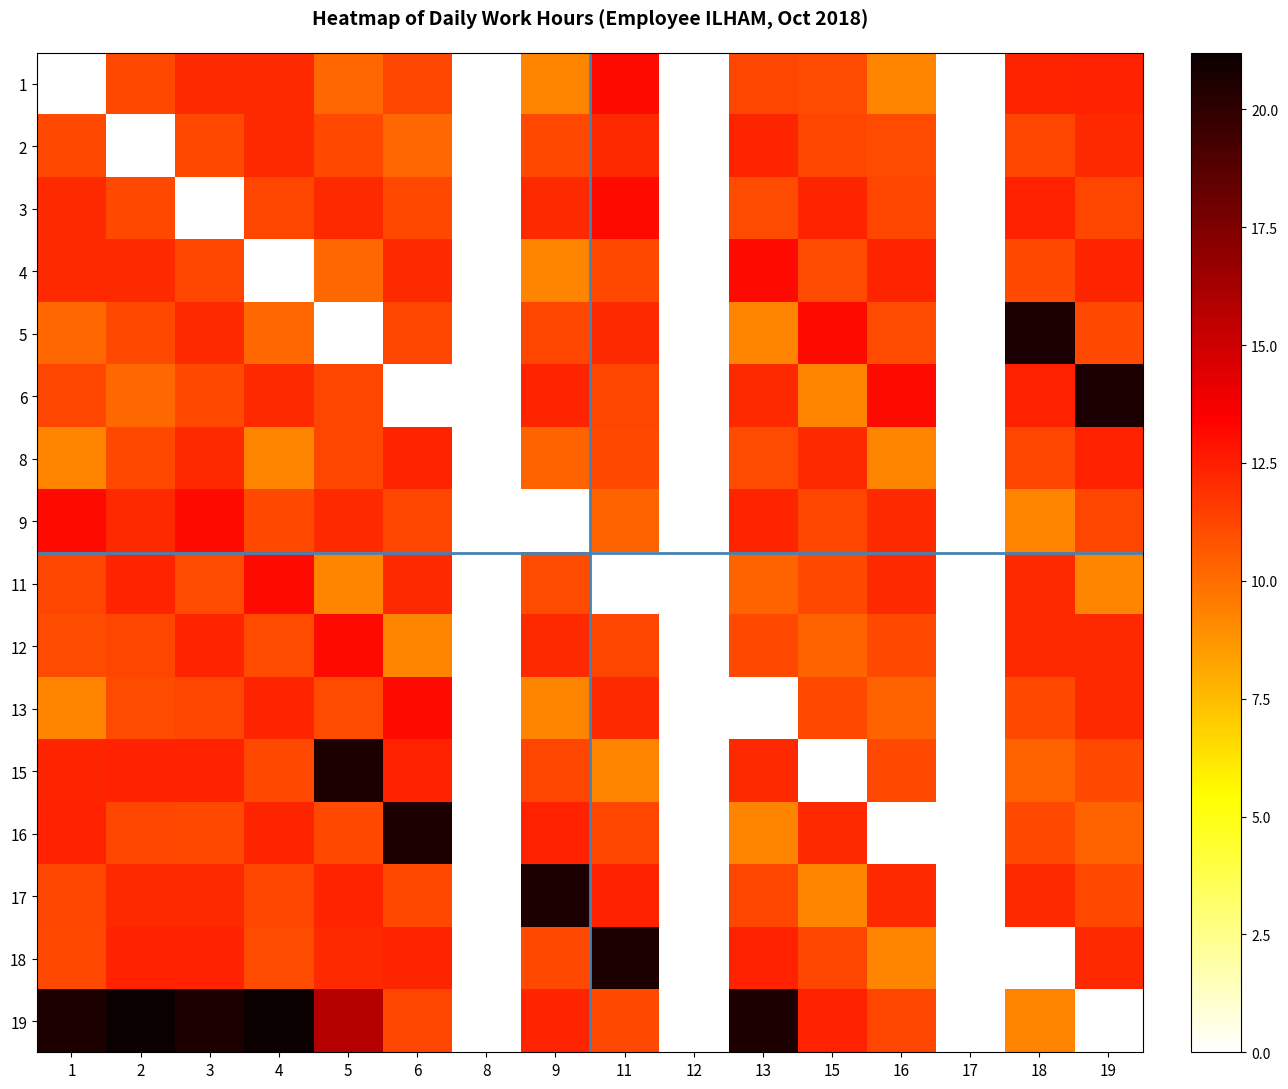

Which series has the largest total across all categories?

19